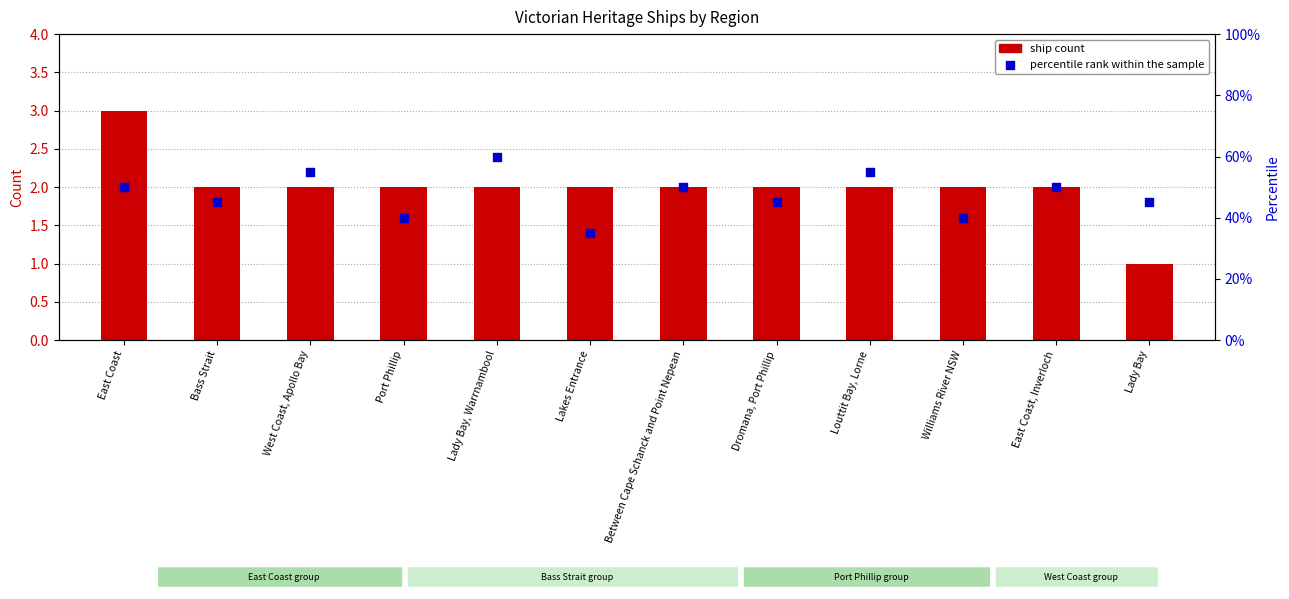

At how many categories does at least one series exceed 57?

1